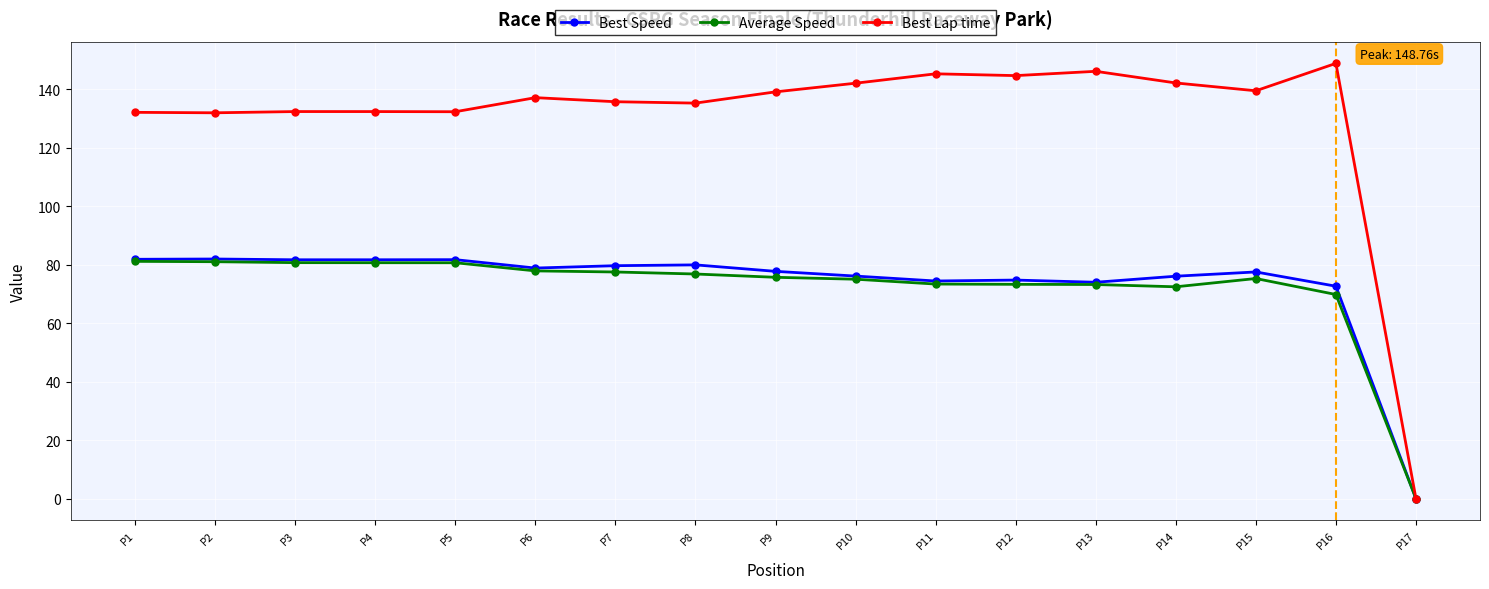

What is the total value across all series at P5?

294.5